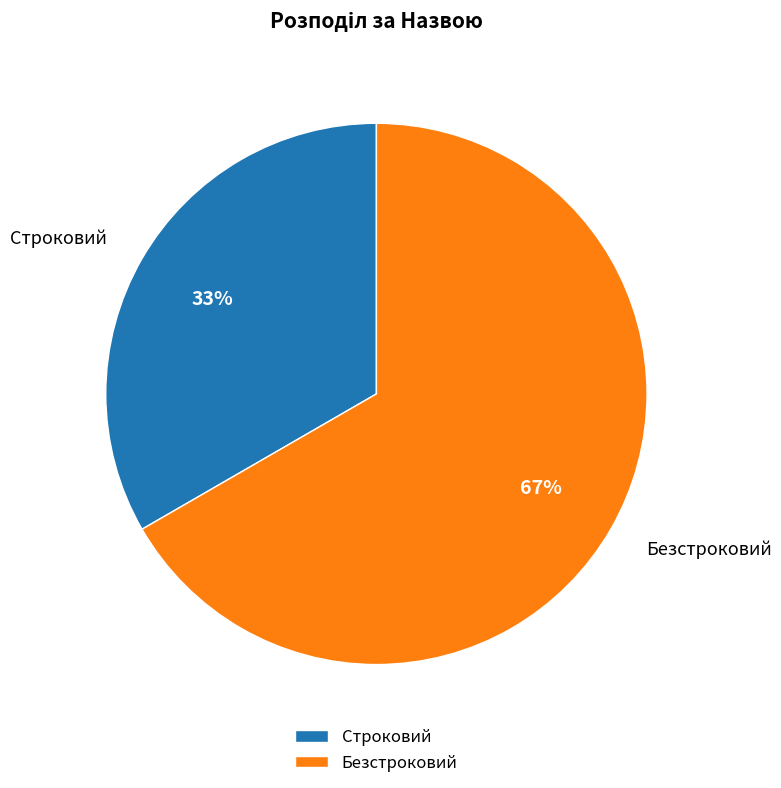

To the nearest percent, what is the combined percentage of Строковий and Безстроковий?

100%